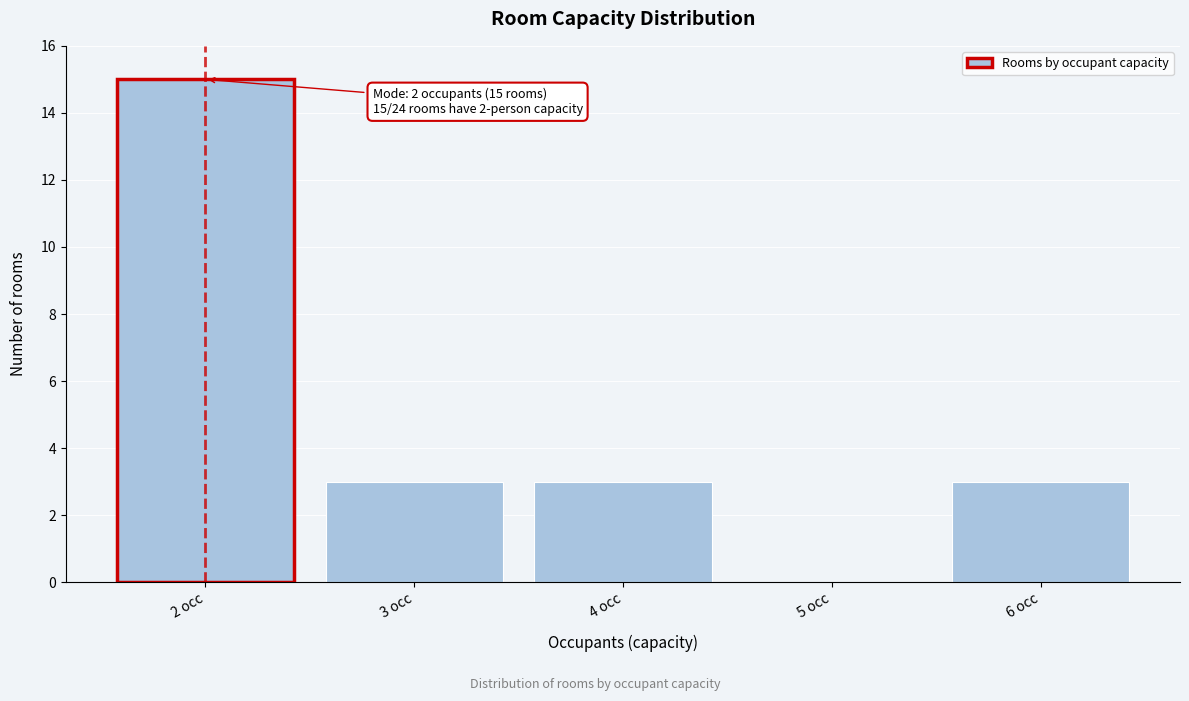

Over which range of the x-axis is the bar tallest?

1.5 to 2.5